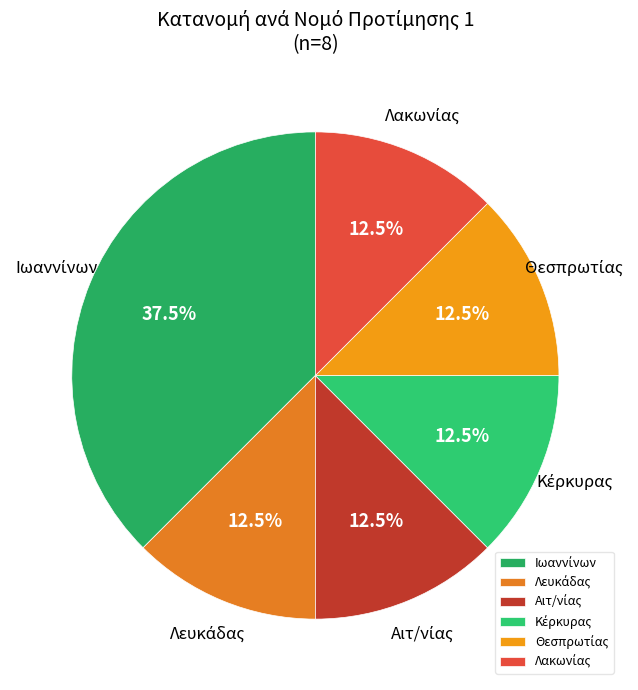

Is there any slice that represents more than half of the pie?

No